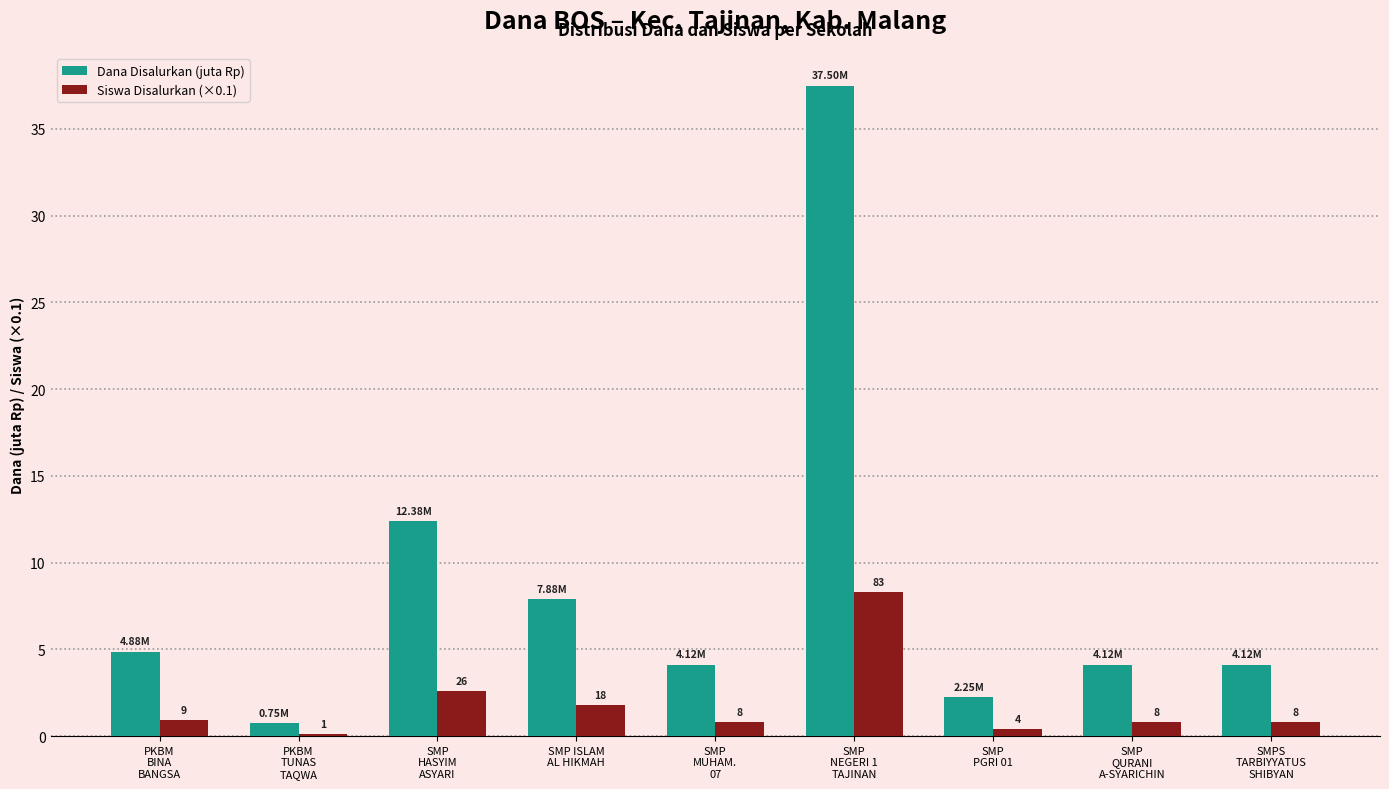

Which series has the largest range (max minus min)?

Dana Disalurkan (juta Rp)